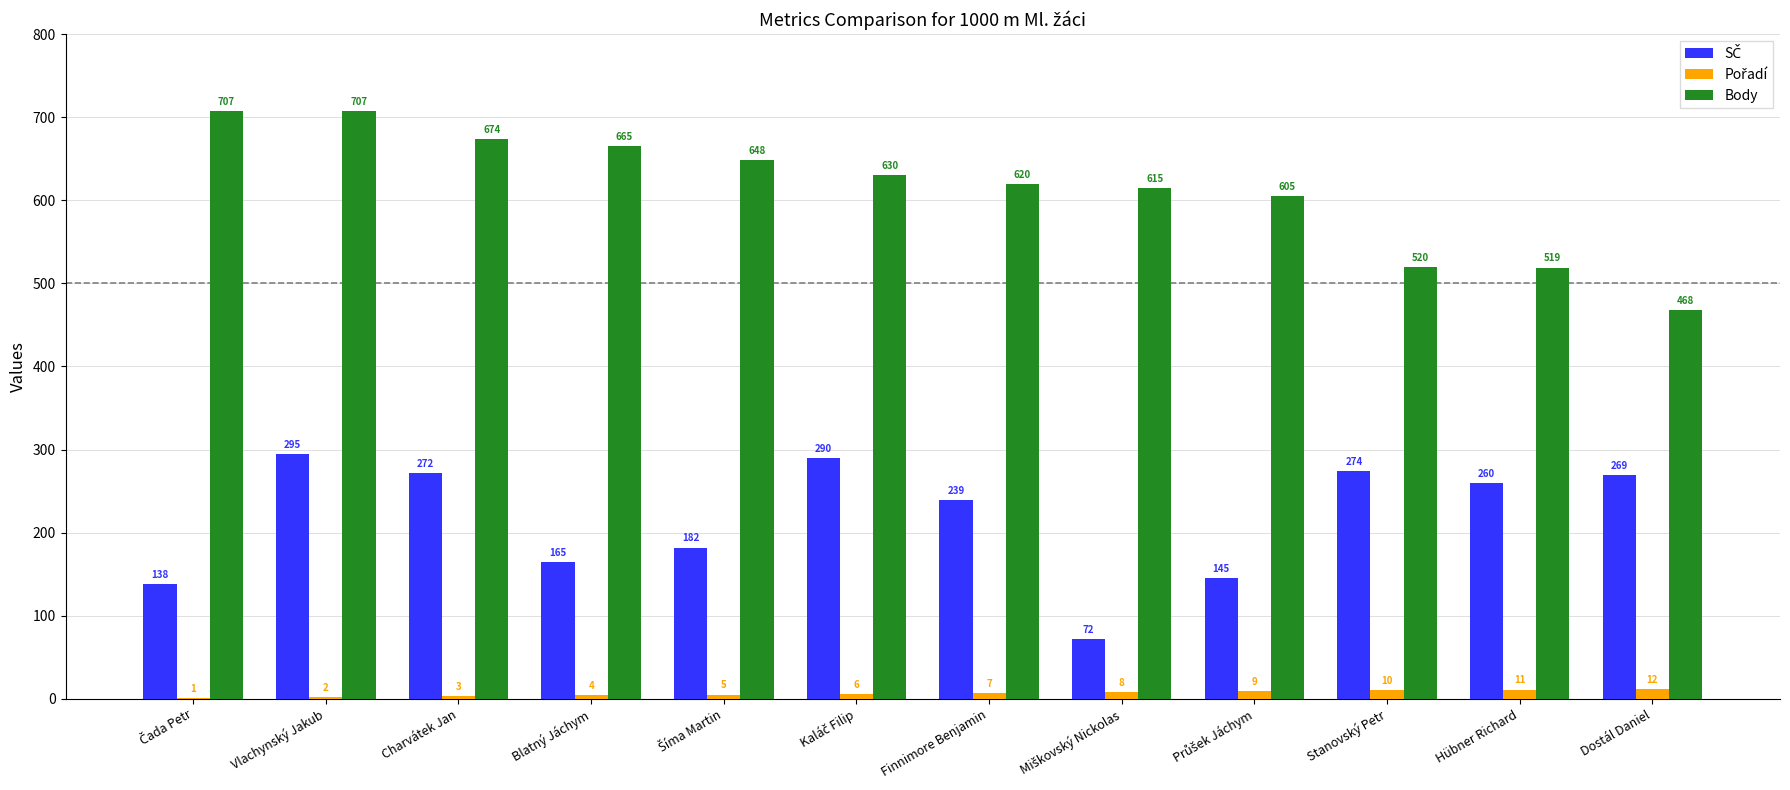

At which category is the sum across all series the highest?

Vlachynský Jakub